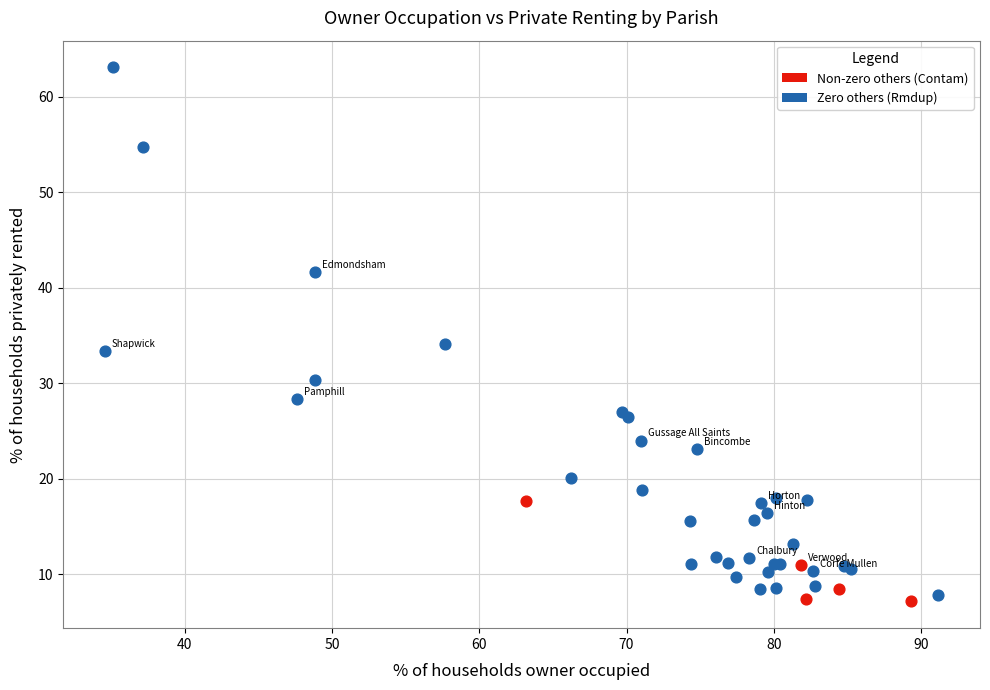

Which series has the widest spread of Y values?

Zero others (Rmdup)